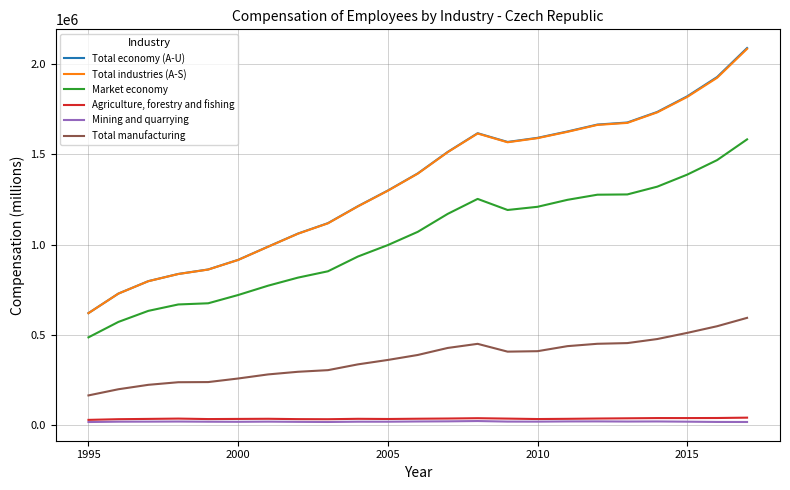

List the series in order of their peak value, highest first.

Total economy (A-U), Total industries (A-S), Market economy, Total manufacturing, Agriculture, forestry and fishing, Mining and quarrying